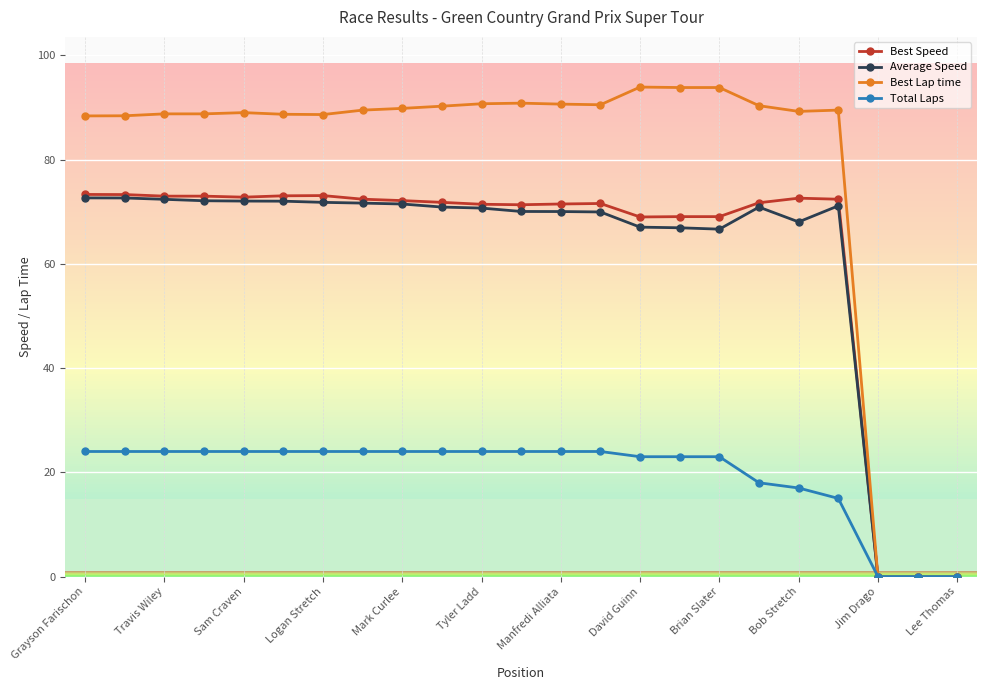

Which series has the largest range (max minus min)?

Best Lap time